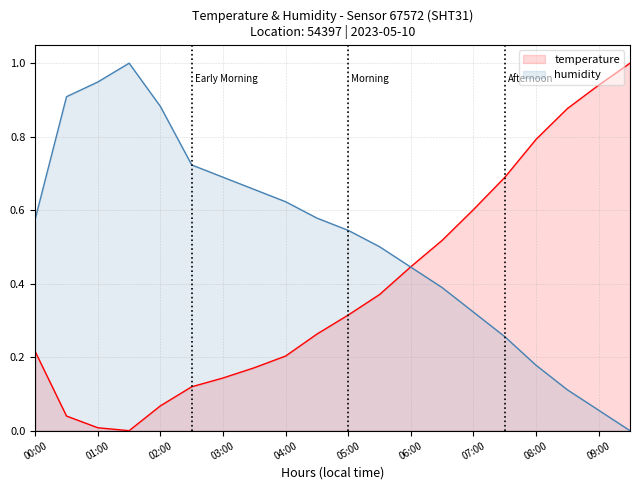

Rank the series at 01:30 from lowest to highest value.

temperature, humidity